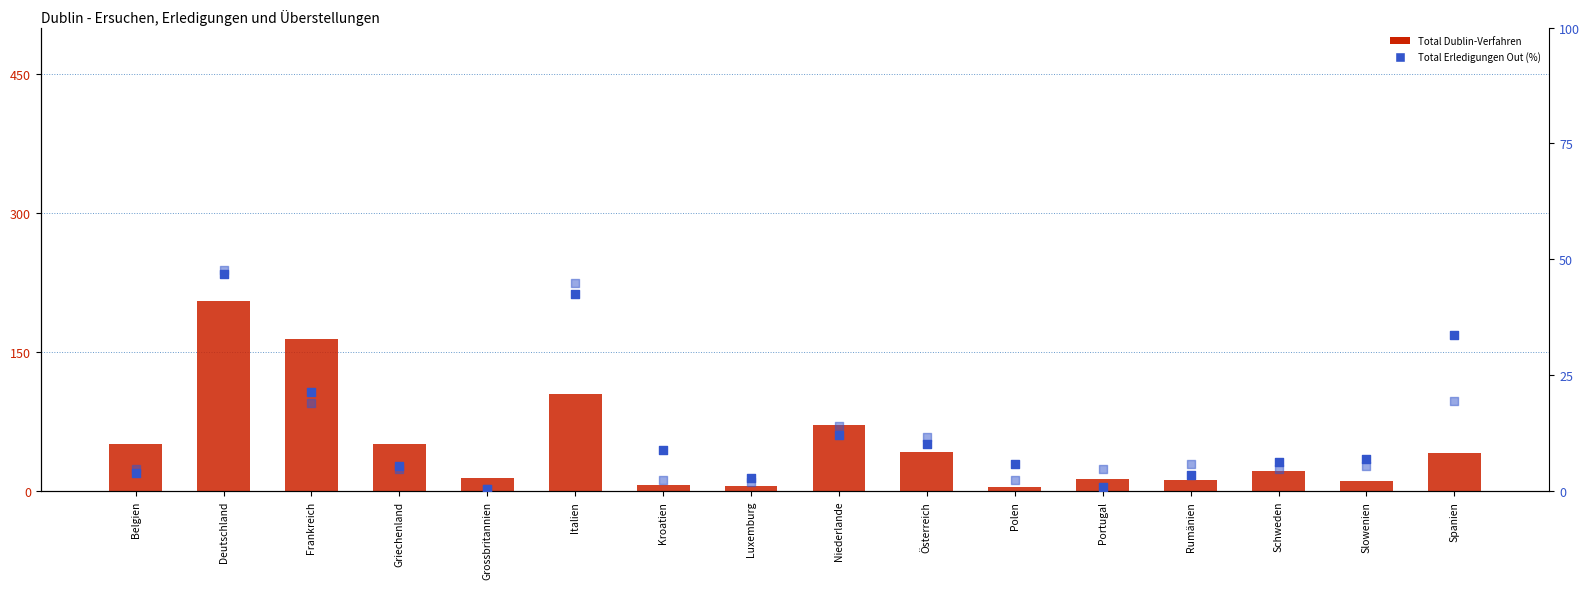

Which series has the largest total across all categories?

Total Dublin-Verfahren